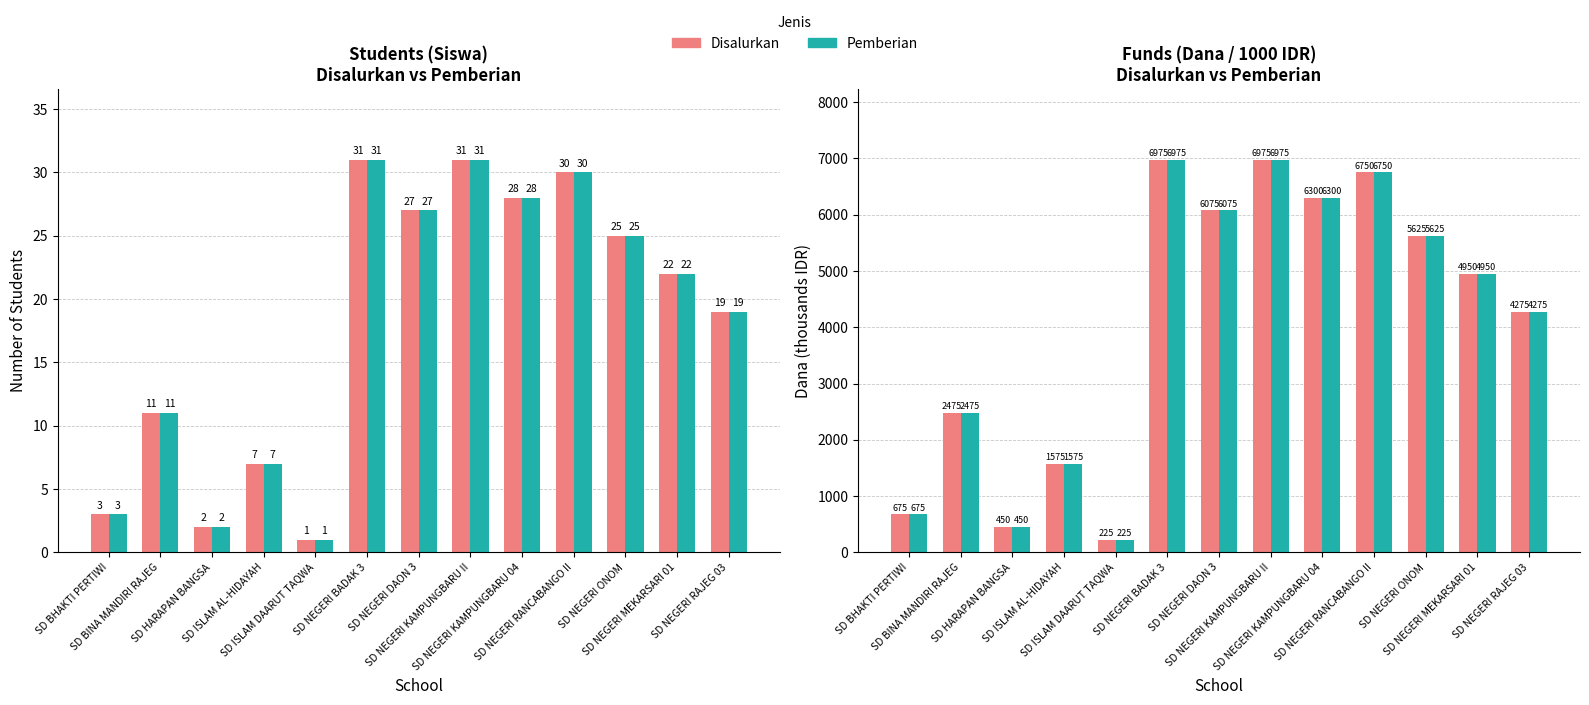

Reading right to left, transcribe all the data shown in this chart.

Disalurkan: 4275	4950	5625	6750	6300	6975	6075	6975	225	1575	450	2475	675
Pemberian: 4275	4950	5625	6750	6300	6975	6075	6975	225	1575	450	2475	675